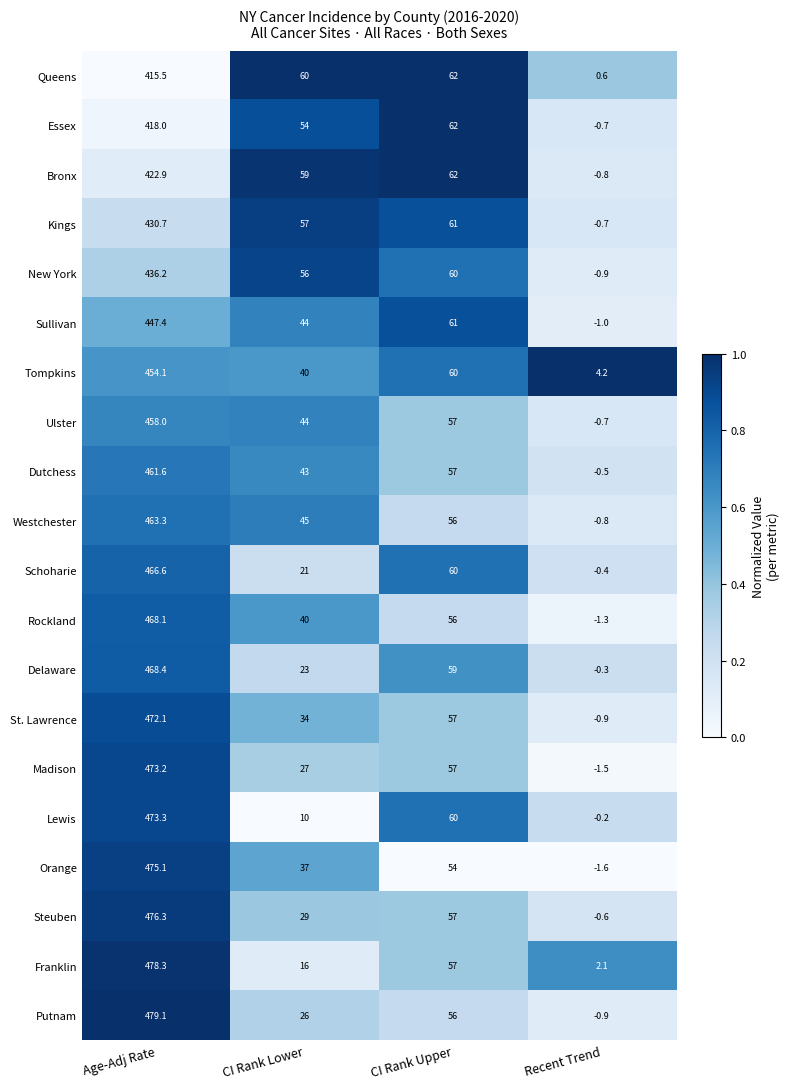

How many series are shown in this chart?

20